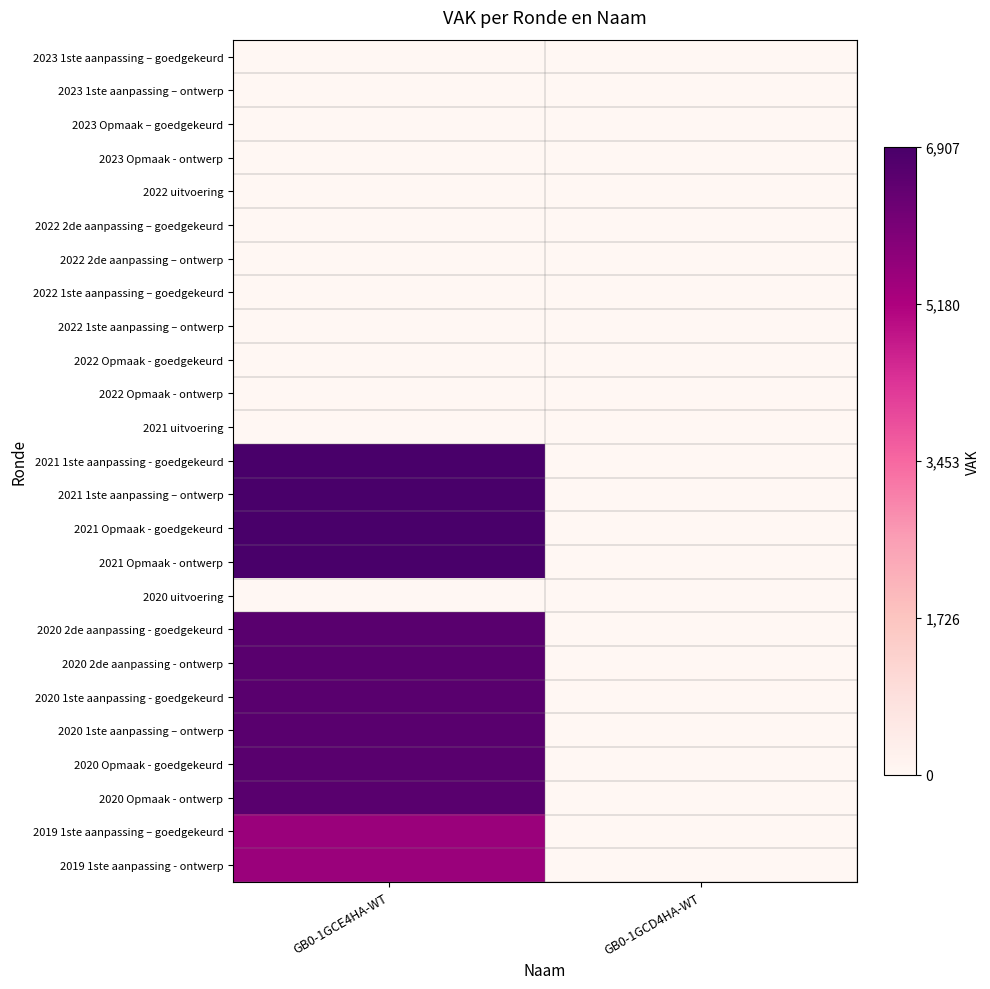

Reading left to right, what are all the values shown in this chart?

2023 1ste aanpassing – goedgekeurd: GB0-1GCE4HA-WT=0.0	GB0-1GCD4HA-WT=0.0
2023 1ste aanpassing – ontwerp: GB0-1GCE4HA-WT=0.0	GB0-1GCD4HA-WT=0.0
2023 Opmaak – goedgekeurd: GB0-1GCE4HA-WT=0.0	GB0-1GCD4HA-WT=0.0
2023 Opmaak - ontwerp: GB0-1GCE4HA-WT=0.0	GB0-1GCD4HA-WT=0.0
2022 uitvoering: GB0-1GCE4HA-WT=0.0	GB0-1GCD4HA-WT=0.0
2022 2de aanpassing – goedgekeurd: GB0-1GCE4HA-WT=0.0	GB0-1GCD4HA-WT=0.0
2022 2de aanpassing – ontwerp: GB0-1GCE4HA-WT=0.0	GB0-1GCD4HA-WT=0.0
2022 1ste aanpassing – goedgekeurd: GB0-1GCE4HA-WT=0.0	GB0-1GCD4HA-WT=0.0
2022 1ste aanpassing – ontwerp: GB0-1GCE4HA-WT=0.0	GB0-1GCD4HA-WT=0.0
2022 Opmaak - goedgekeurd: GB0-1GCE4HA-WT=0.0	GB0-1GCD4HA-WT=0.0
2022 Opmaak - ontwerp: GB0-1GCE4HA-WT=0.0	GB0-1GCD4HA-WT=0.0
2021 uitvoering: GB0-1GCE4HA-WT=0.0	GB0-1GCD4HA-WT=0.0
2021 1ste aanpassing - goedgekeurd: GB0-1GCE4HA-WT=1.0	GB0-1GCD4HA-WT=0.0
2021 1ste aanpassing – ontwerp: GB0-1GCE4HA-WT=1.0	GB0-1GCD4HA-WT=0.0
2021 Opmaak - goedgekeurd: GB0-1GCE4HA-WT=1.0	GB0-1GCD4HA-WT=0.0
2021 Opmaak - ontwerp: GB0-1GCE4HA-WT=1.0	GB0-1GCD4HA-WT=0.0
2020 uitvoering: GB0-1GCE4HA-WT=0.0	GB0-1GCD4HA-WT=0.0
2020 2de aanpassing - goedgekeurd: GB0-1GCE4HA-WT=1.0	GB0-1GCD4HA-WT=0.0
2020 2de aanpassing - ontwerp: GB0-1GCE4HA-WT=1.0	GB0-1GCD4HA-WT=0.0
2020 1ste aanpassing - goedgekeurd: GB0-1GCE4HA-WT=1.0	GB0-1GCD4HA-WT=0.0
2020 1ste aanpassing – ontwerp: GB0-1GCE4HA-WT=1.0	GB0-1GCD4HA-WT=0.0
2020 Opmaak - goedgekeurd: GB0-1GCE4HA-WT=1.0	GB0-1GCD4HA-WT=0.0
2020 Opmaak - ontwerp: GB0-1GCE4HA-WT=1.0	GB0-1GCD4HA-WT=0.0
2019 1ste aanpassing – goedgekeurd: GB0-1GCE4HA-WT=0.8	GB0-1GCD4HA-WT=0.0
2019 1ste aanpassing - ontwerp: GB0-1GCE4HA-WT=0.8	GB0-1GCD4HA-WT=0.0